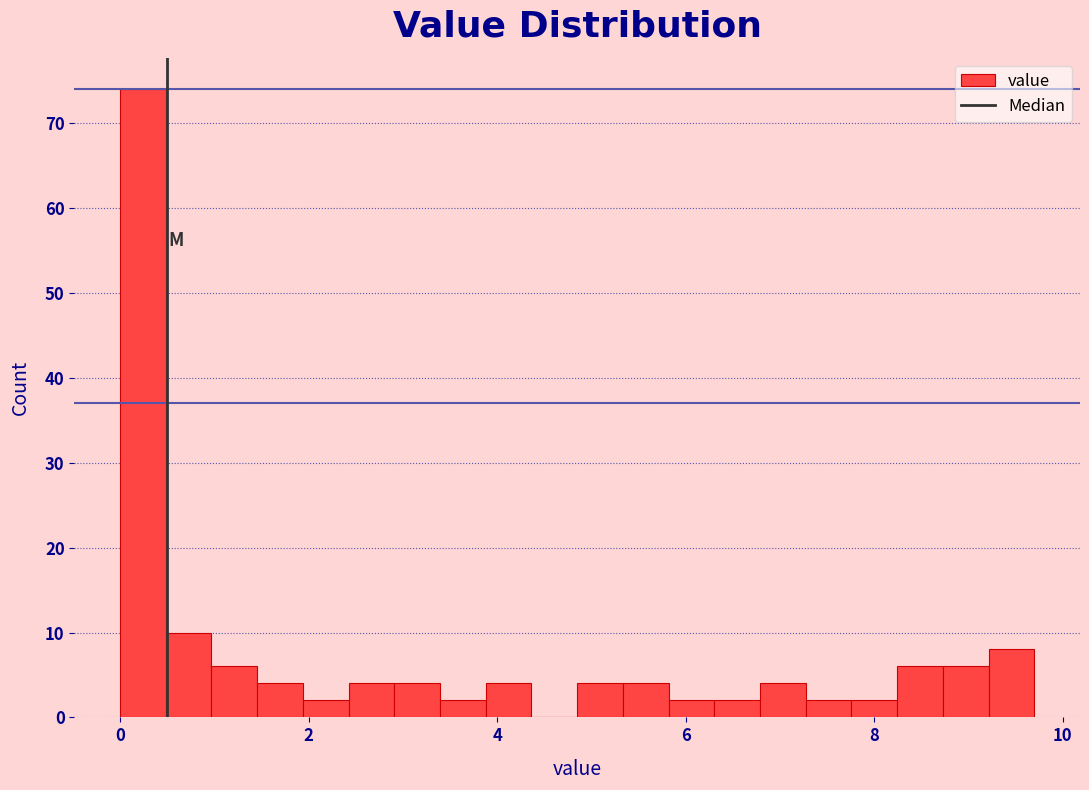

Read against the x-axis, roughly where is the centre of the tallest bar?

0.2